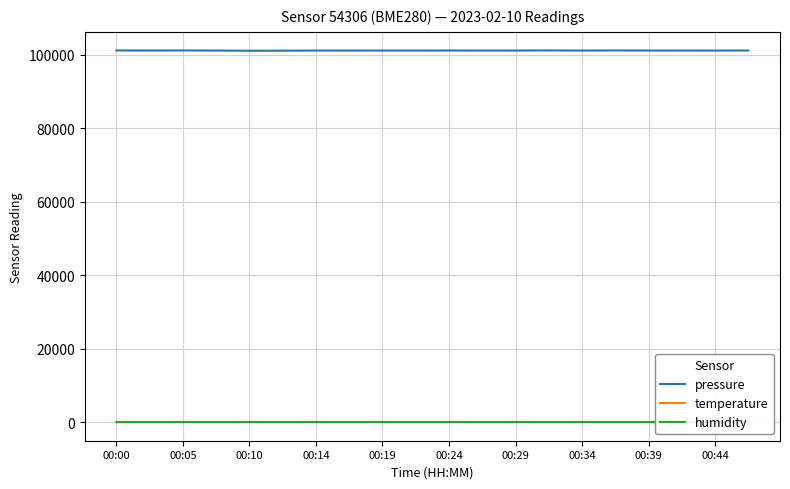

What is the minimum value for pressure?

101049.8